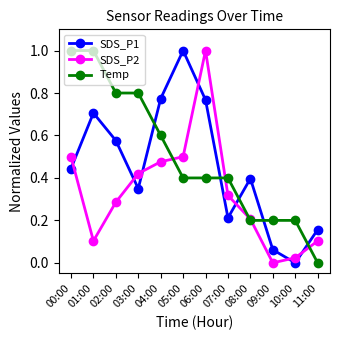

Which series has the largest total across all categories?

Temp